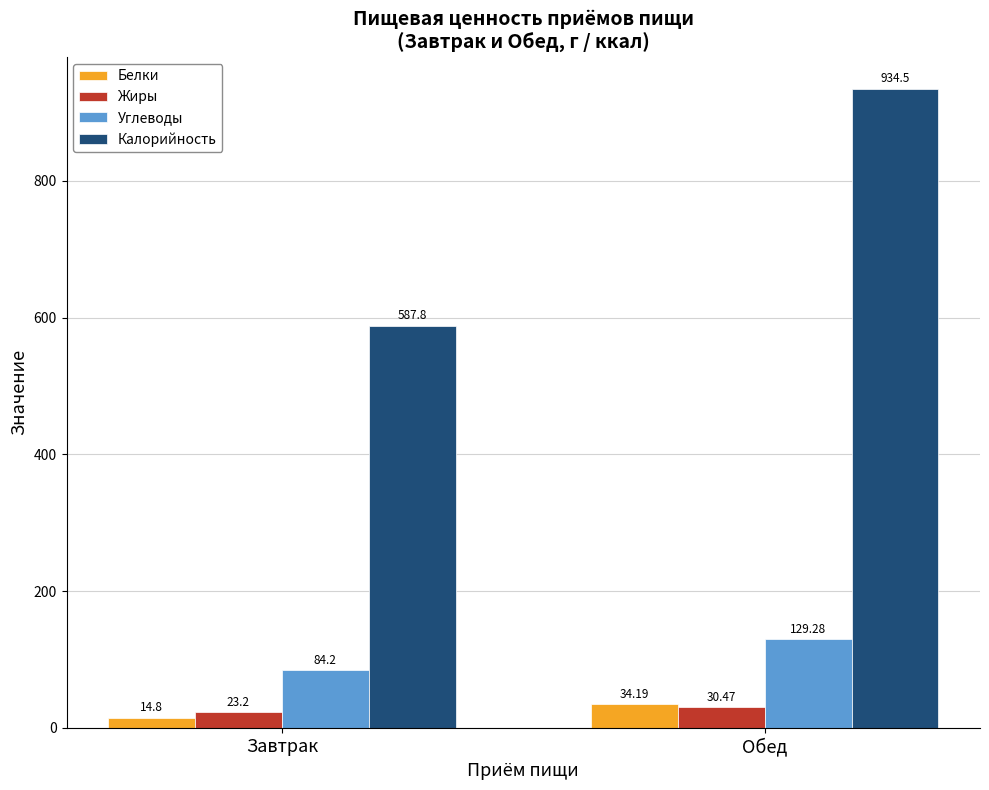

What is the label of the 1st bar from the left?

Завтрак